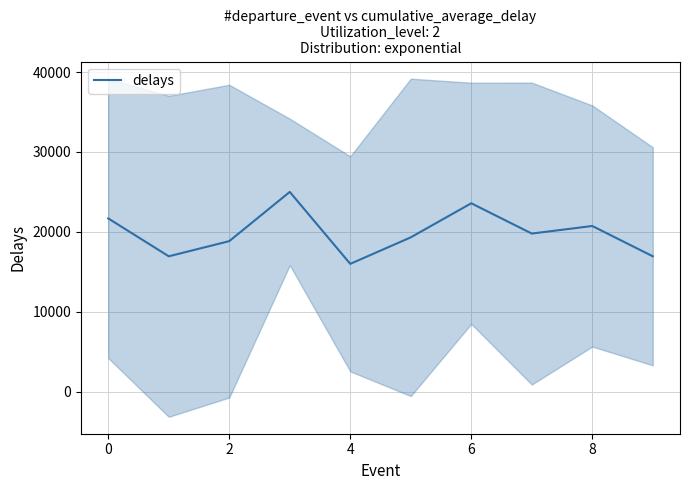

The value of delays at 2 is 27797.3. True or false?

False